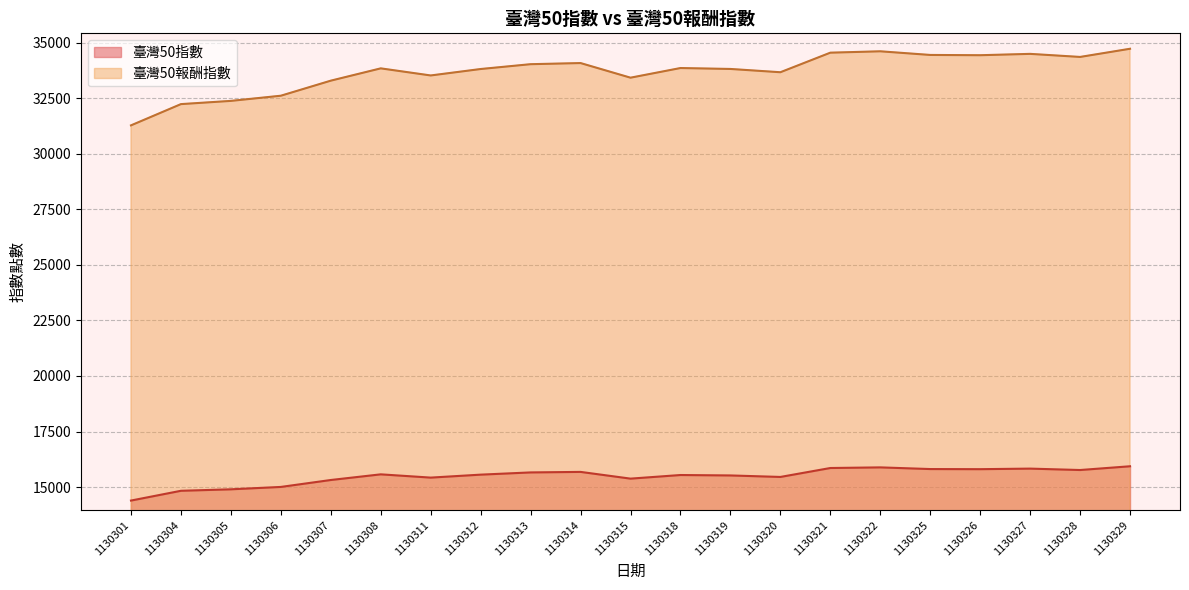

Rank the categories by 臺灣50指數 value from lowest to highest.

1130301, 1130304, 1130305, 1130306, 1130307, 1130315, 1130311, 1130320, 1130319, 1130318, 1130312, 1130308, 1130313, 1130314, 1130328, 1130326, 1130325, 1130327, 1130321, 1130322, 1130329